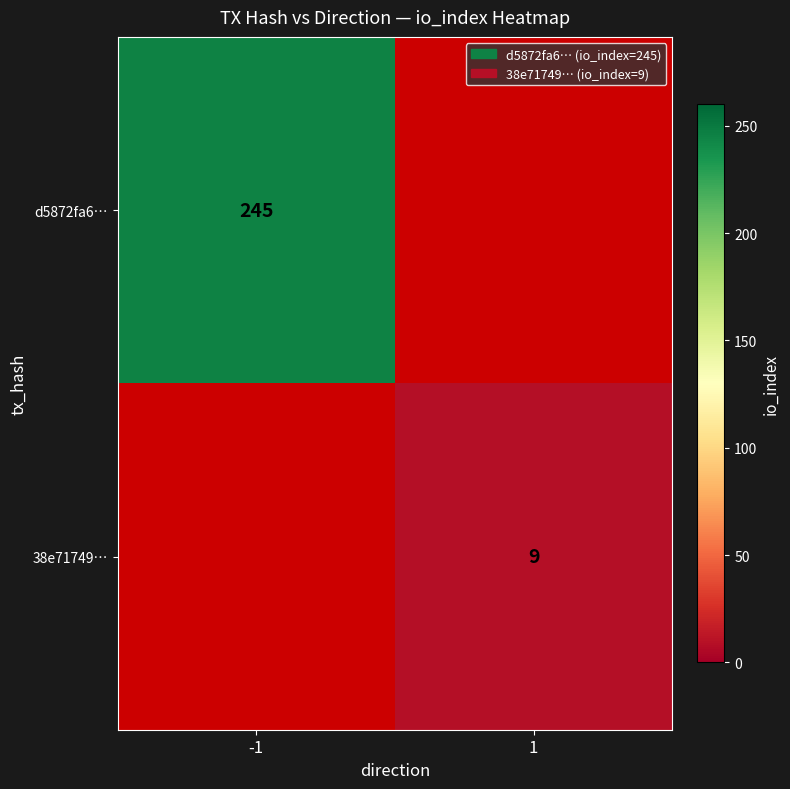

Is it true that d5872fa6… equals 76 at -1?

False